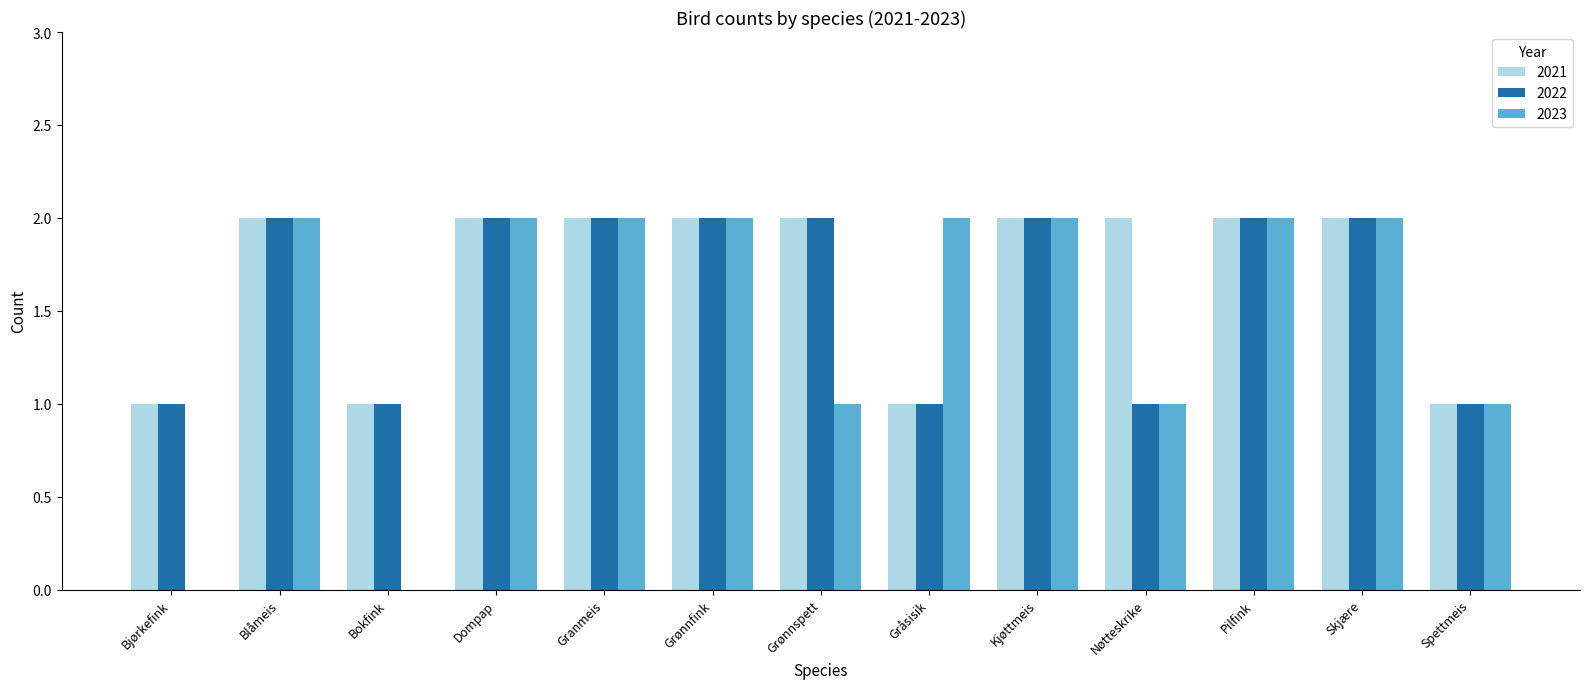

Which series has the largest total across all categories?

2021